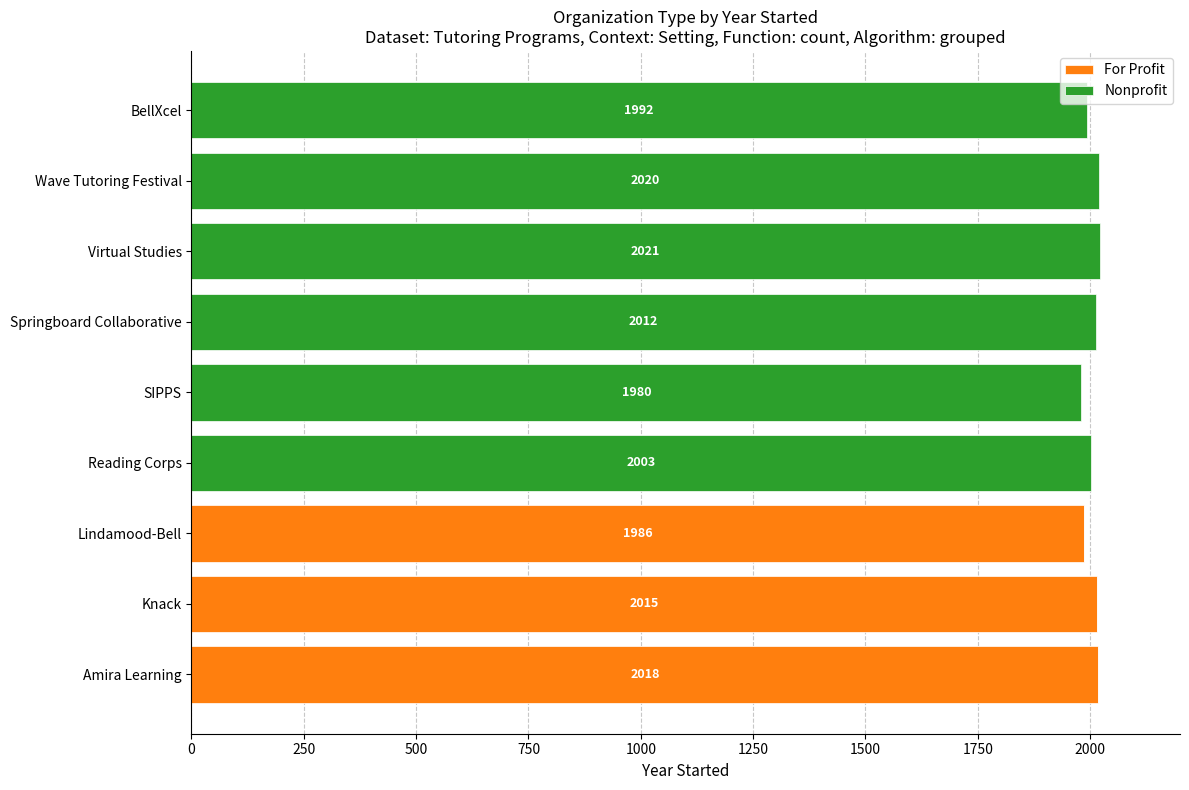

At which label does For Profit reach its peak?

Amira Learning